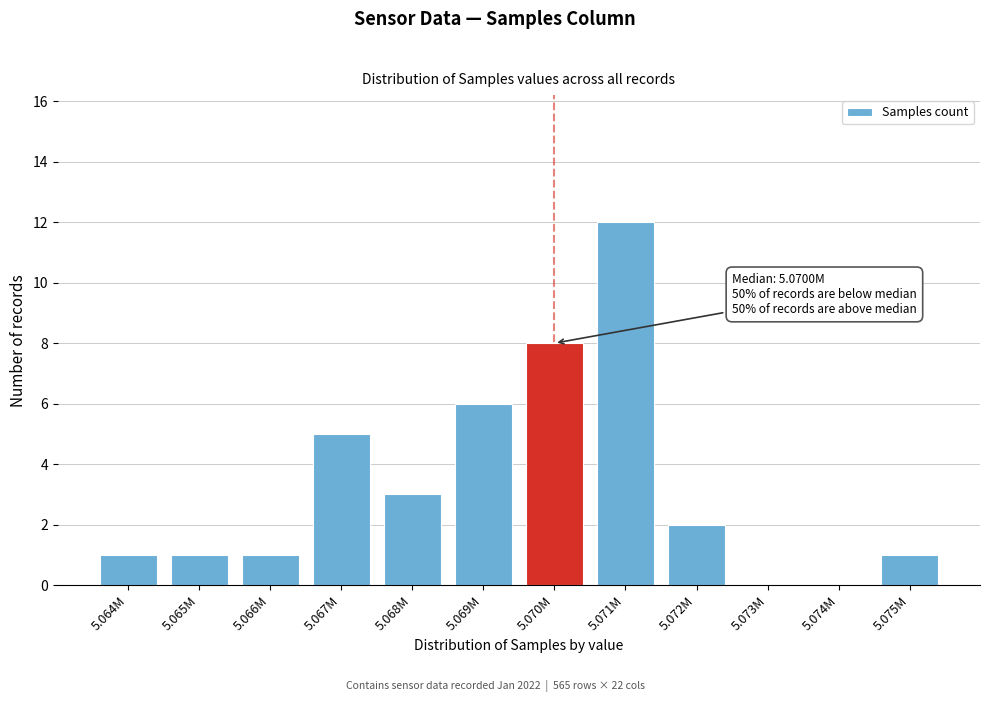

Reading left to right, transcribe all the data shown in this chart.

5.064M=1	5.065M=1	5.066M=1	5.067M=5	5.068M=3	5.069M=6	5.070M=8	5.071M=12	5.072M=2	5.073M=0	5.074M=0	5.075M=1